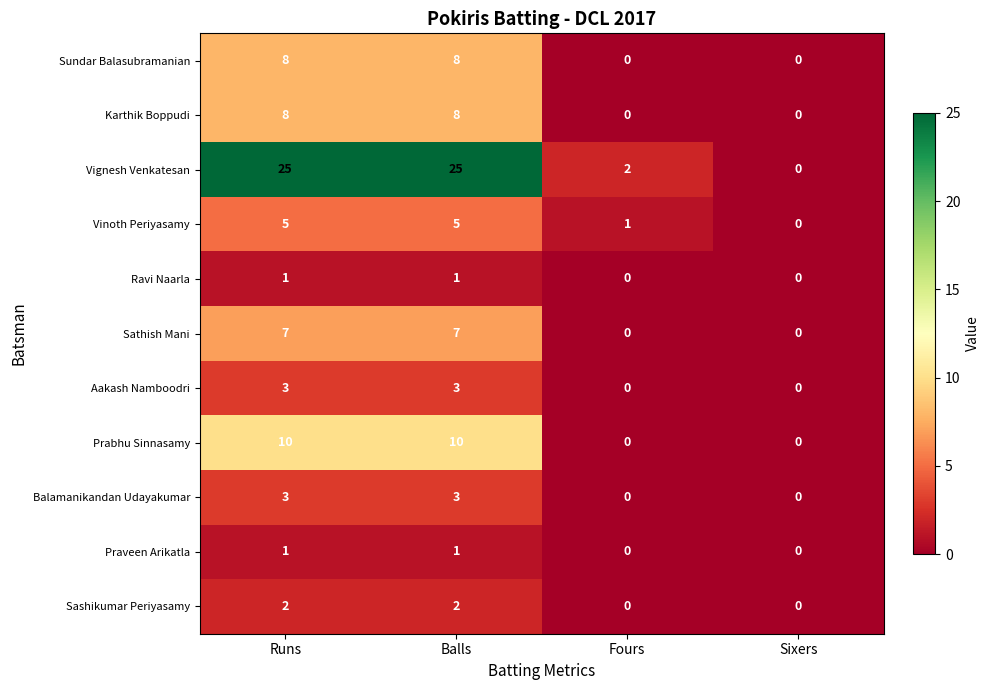

What is the total value across all series at Balls?

73